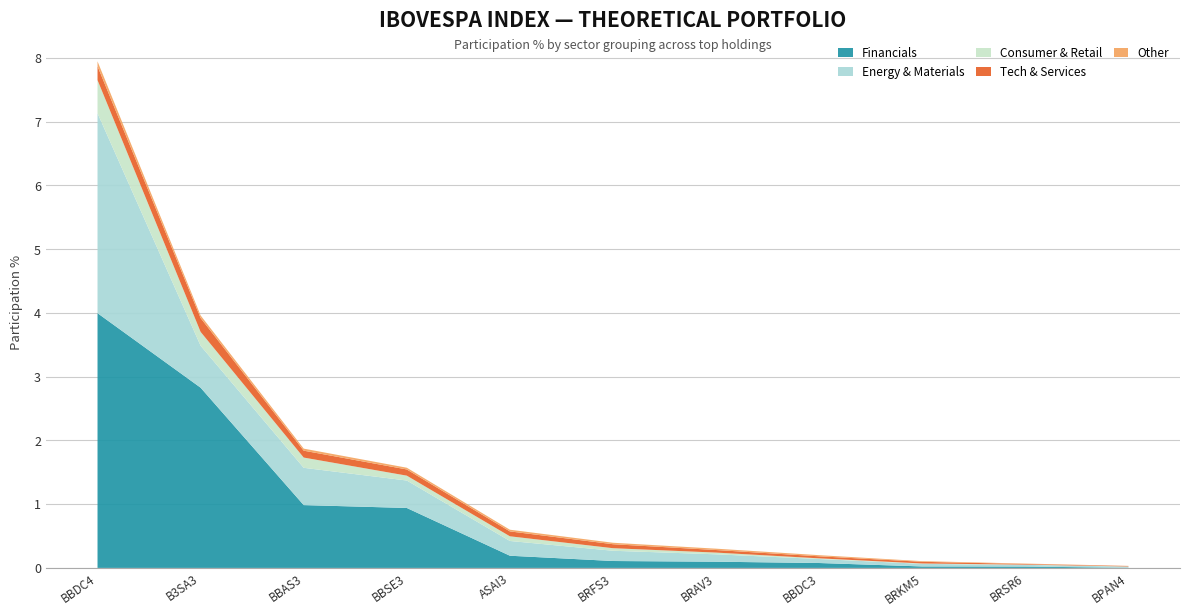

Reading left to right, extract all data points from this chart.

Financials: BBDC4=4.0	B3SA3=2.8	BBAS3=1.0	BBSE3=0.9	ASAI3=0.2	BRFS3=0.1	BRAV3=0.1	BBDC3=0.1	BRKM5=0.0	BRSR6=0.0	BPAN4=0.0
Energy & Materials: BBDC4=3.1	B3SA3=0.7	BBAS3=0.6	BBSE3=0.4	ASAI3=0.2	BRFS3=0.2	BRAV3=0.1	BBDC3=0.1	BRKM5=0.0	BRSR6=0.0	BPAN4=0.0
Consumer & Retail: BBDC4=0.5	B3SA3=0.2	BBAS3=0.2	BBSE3=0.1	ASAI3=0.1	BRFS3=0.0	BRAV3=0.0	BBDC3=0.0	BRKM5=0.0	BRSR6=0.0	BPAN4=0.0
Tech & Services: BBDC4=0.2	B3SA3=0.2	BBAS3=0.1	BBSE3=0.1	ASAI3=0.1	BRFS3=0.1	BRAV3=0.0	BBDC3=0.0	BRKM5=0.0	BRSR6=0.0	BPAN4=0.0
Other: BBDC4=0.1	B3SA3=0.0	BBAS3=0.0	BBSE3=0.0	ASAI3=0.0	BRFS3=0.0	BRAV3=0.0	BBDC3=0.0	BRKM5=0.0	BRSR6=0.0	BPAN4=0.0